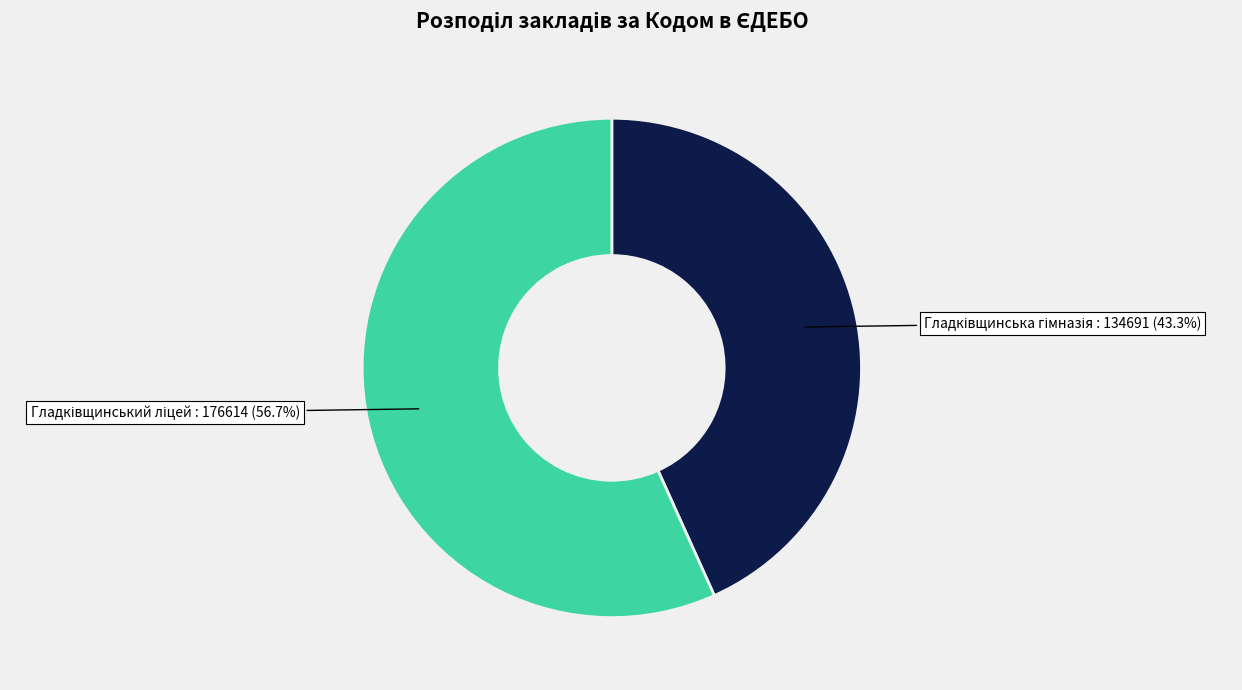

Is there any slice that represents more than half of the pie?

Yes